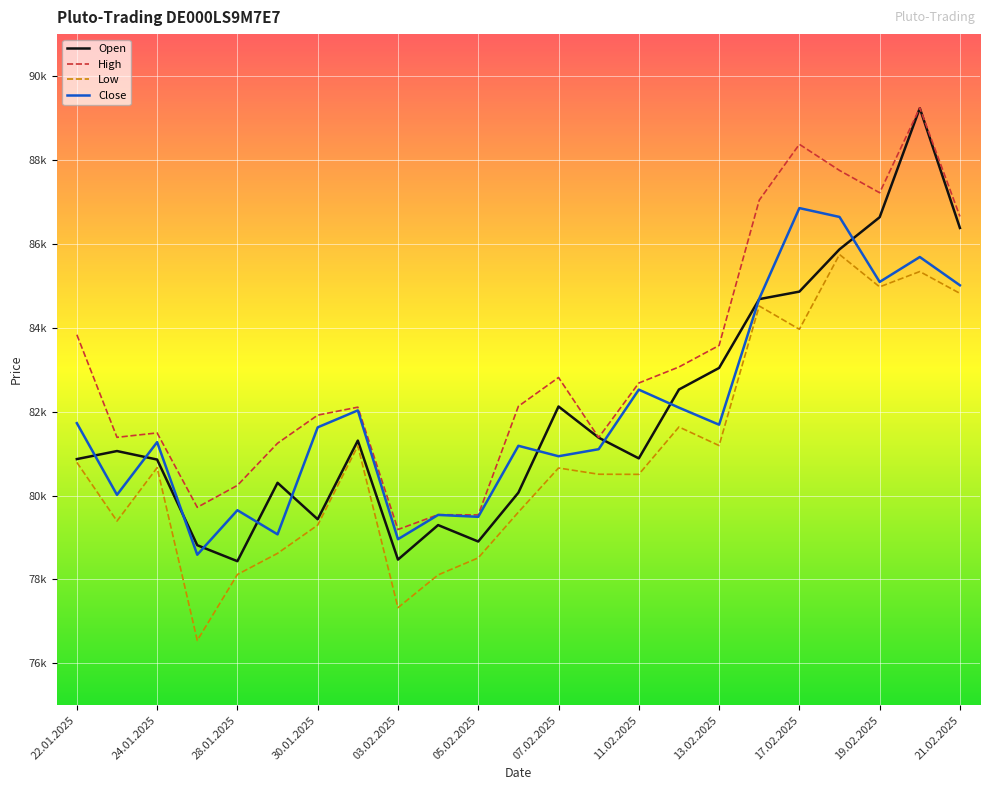

What are all the series names shown in the legend?

Open, High, Low, Close